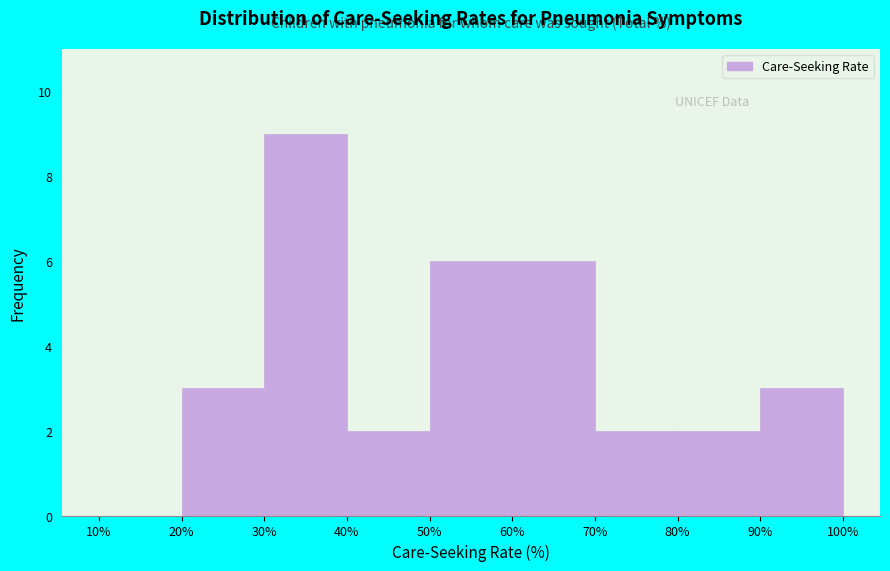

Reading left to right, list every bar in this chart as the range it spans on the x-axis followed by its height. The values are not printed on the chart, so give them approximately, as read against the axis.

10% to 20%: 0
20% to 30%: 3
30% to 40%: 9
40% to 50%: 2
50% to 60%: 6
60% to 70%: 6
70% to 80%: 2
80% to 90%: 2
90% to 100%: 3